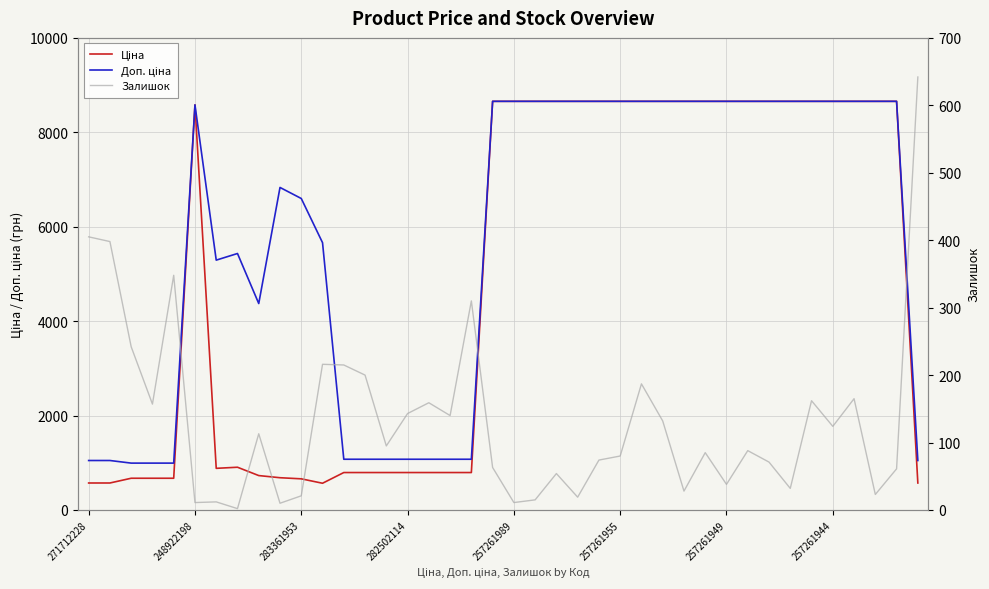

Rank the series by their average value, from lowest to highest.

Залишок, Ціна, Доп. ціна